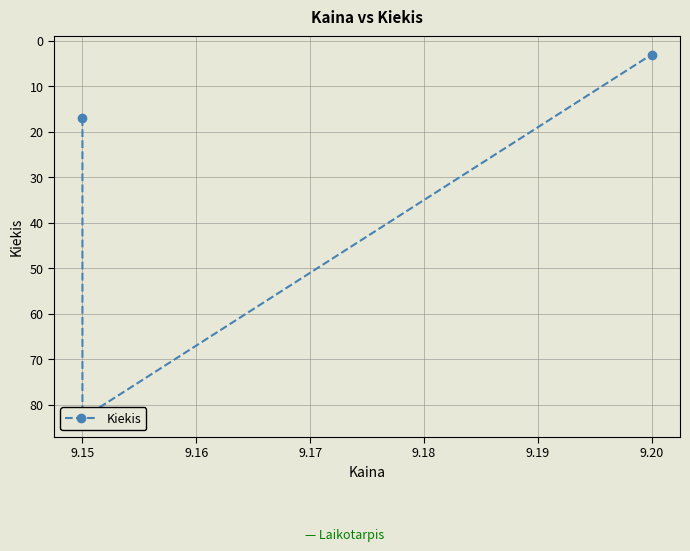

Reading right to left, list all the values displayed in this chart.

3	83	17